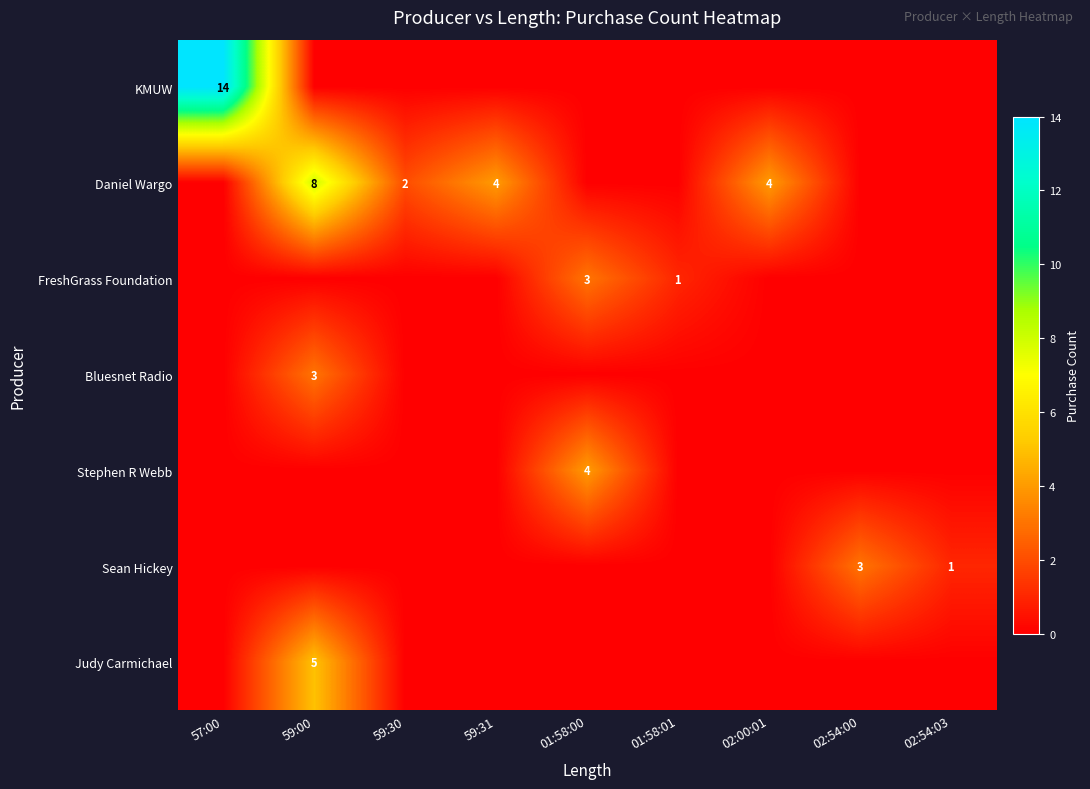

The Daniel Wargo series shows 4 at 59:31. True or false?

True